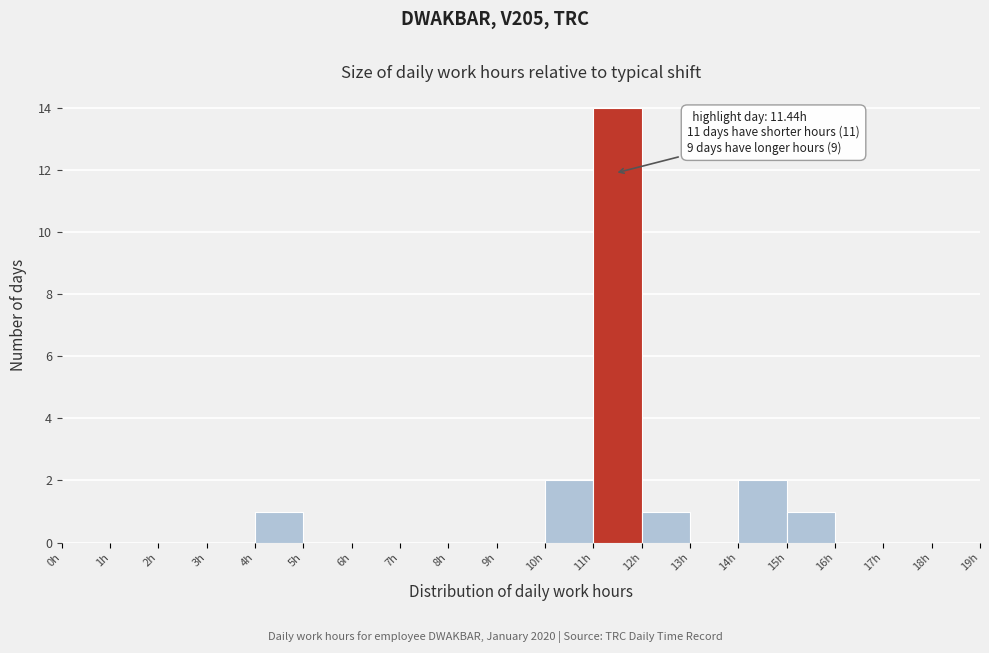

Which range on the x-axis has the tallest bar?

11 to 12